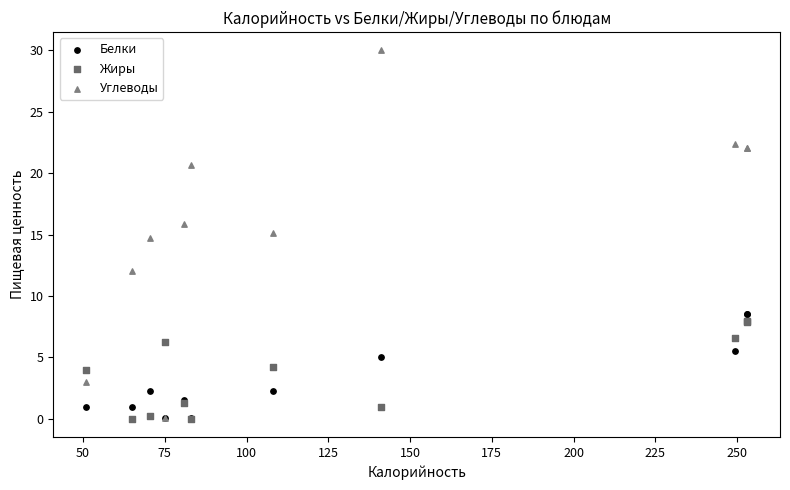

What are all the series names shown in the legend?

Белки, Жиры, Углеводы